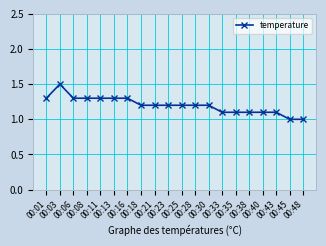

What is the average value?

1.2